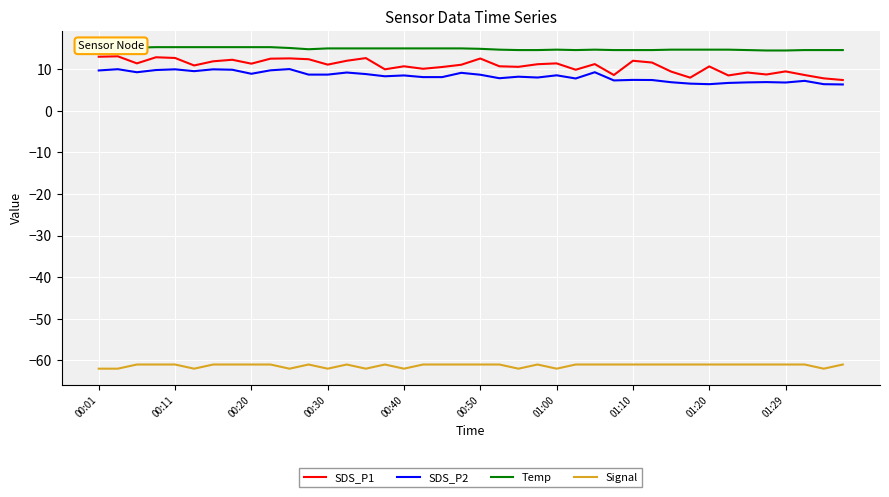

What is the smallest value displayed?

-62.0